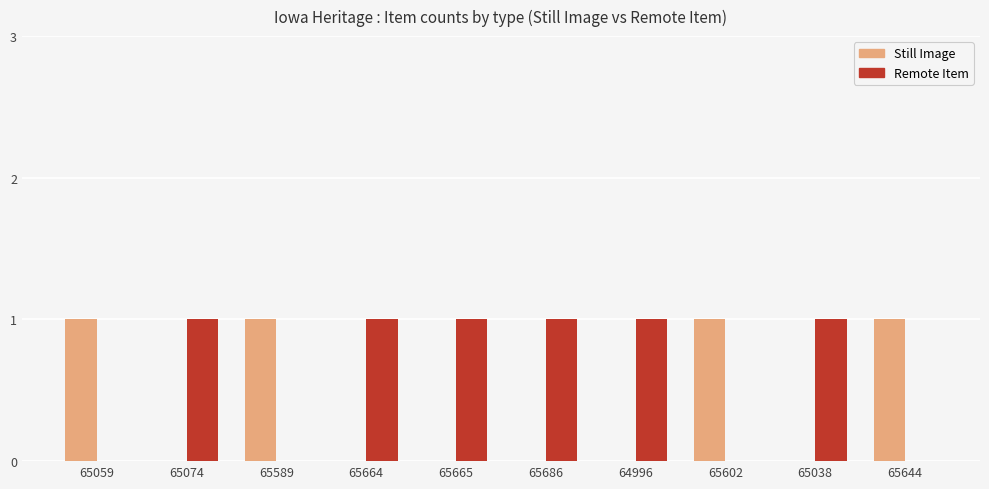

What is the total value across all series at 65644?

1